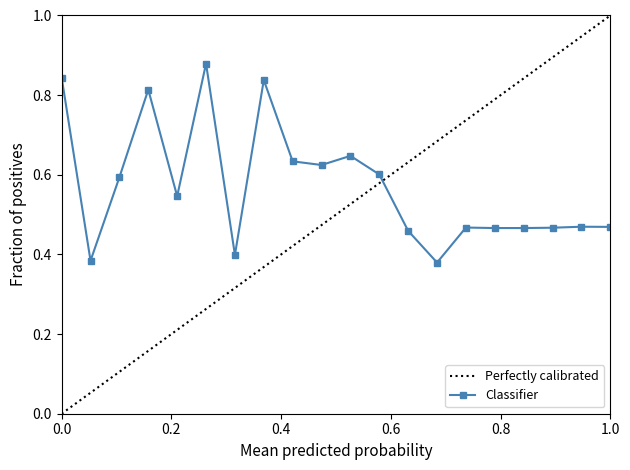

Between 19 and 3, which is larger?

3